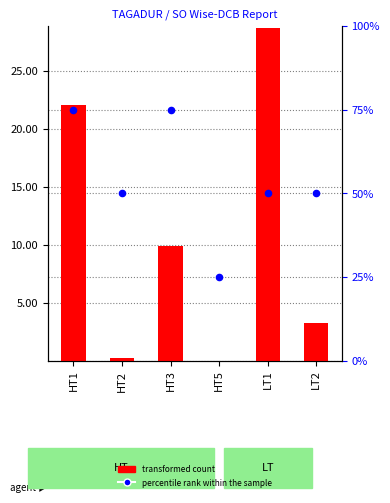

Which series reaches the minimum Y coordinate?

percentile rank within the sample